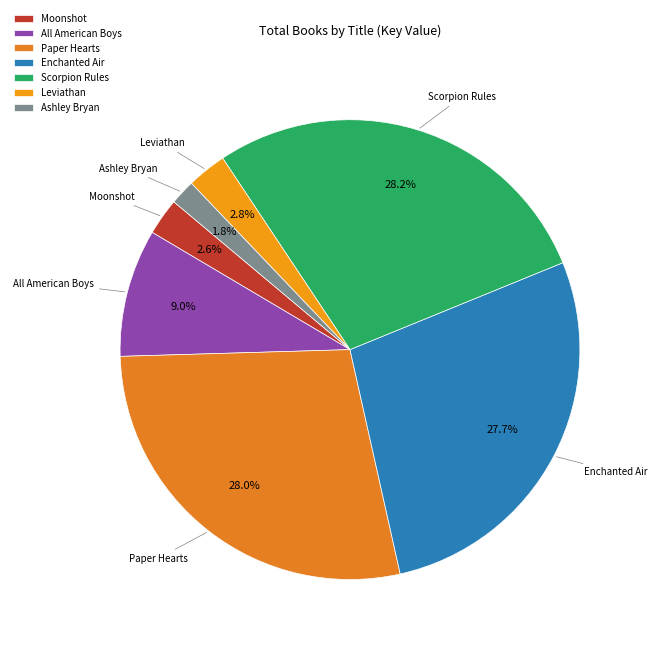

What is the ratio of the value at Moonshot to the value at Scorpion Rules?

0.1